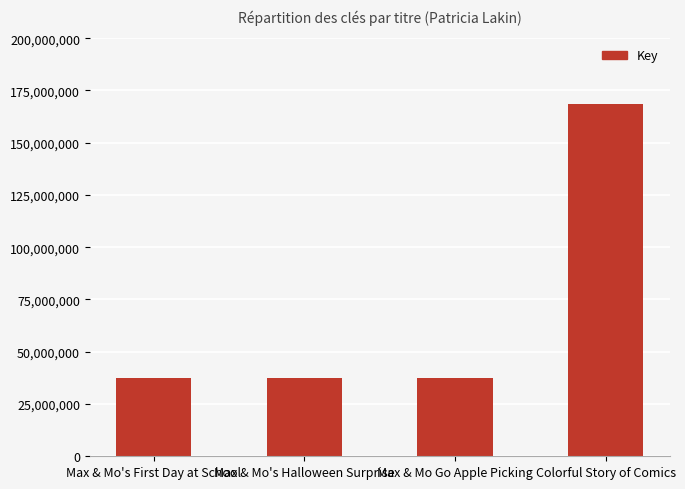

What is the difference between the second highest and minimum values?

2051